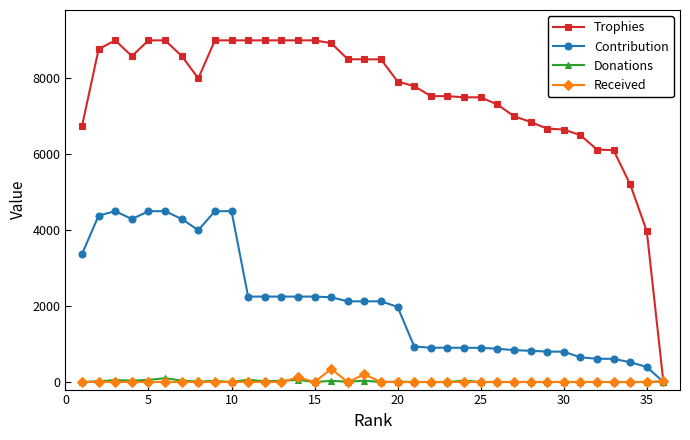

How many data points does each series have?

36